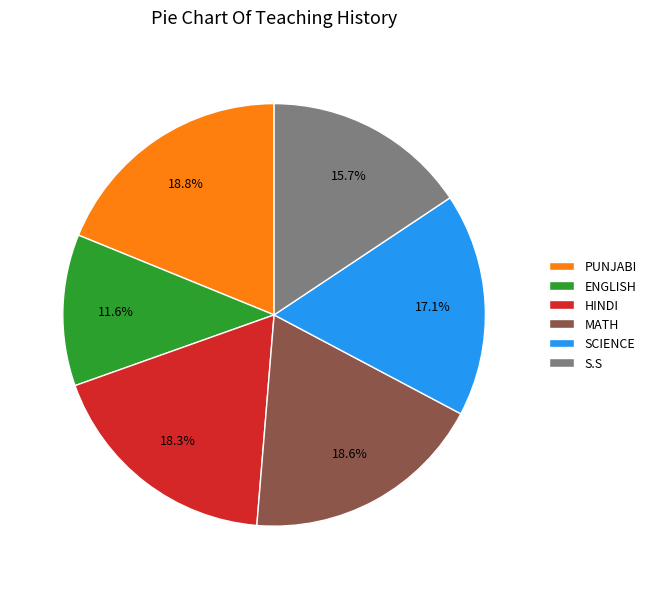

Which category has the smallest portion of the pie?

ENGLISH